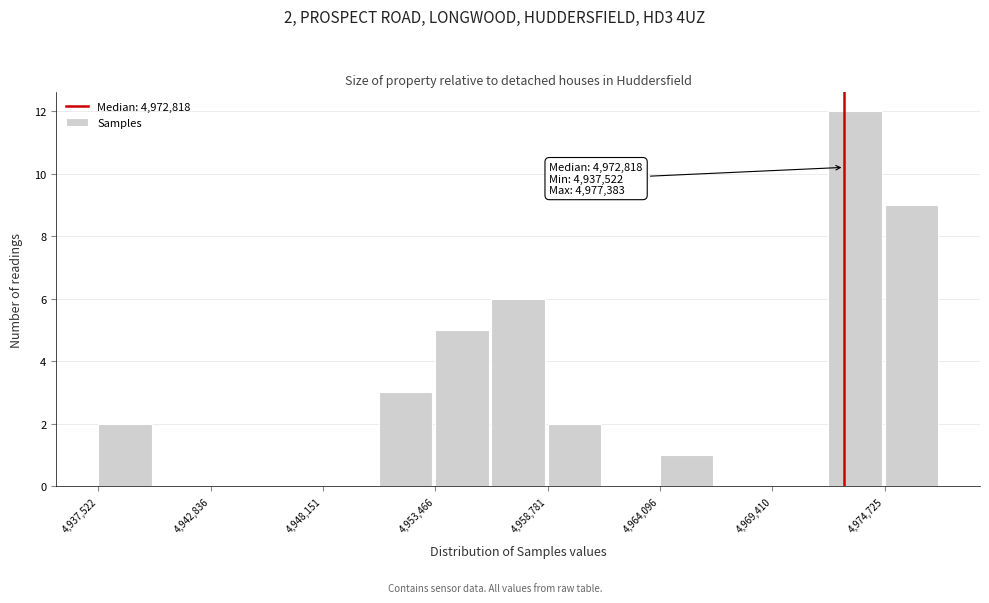

Around what value on the x-axis is the tallest bar? Give the approximate position of its centre, as read against the axis.

4973000